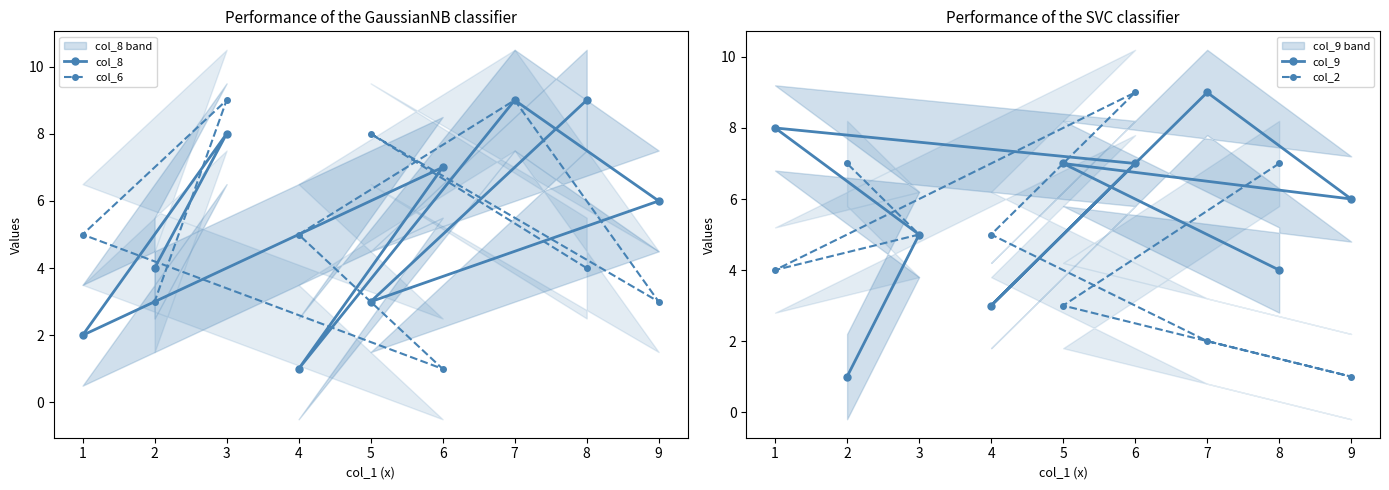

How many data points does each series have?

9